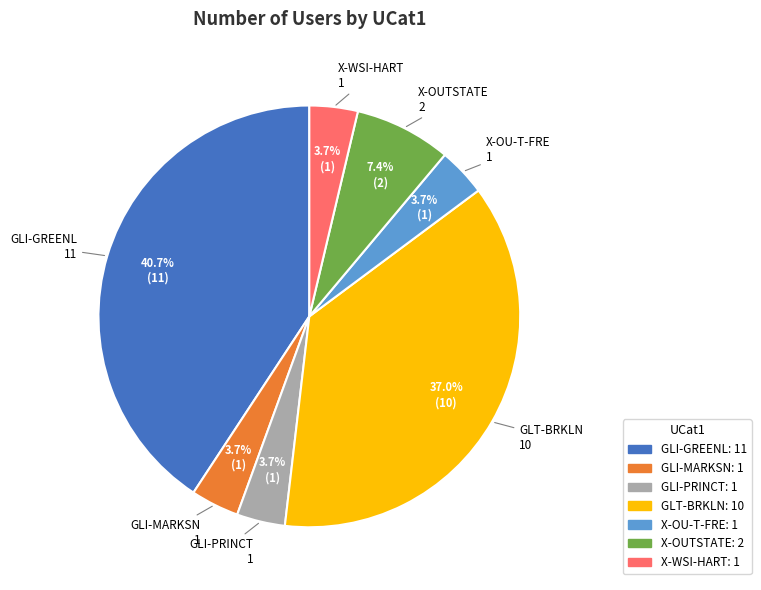

Is it true that X-WSI-HART is 13% of the pie?

False